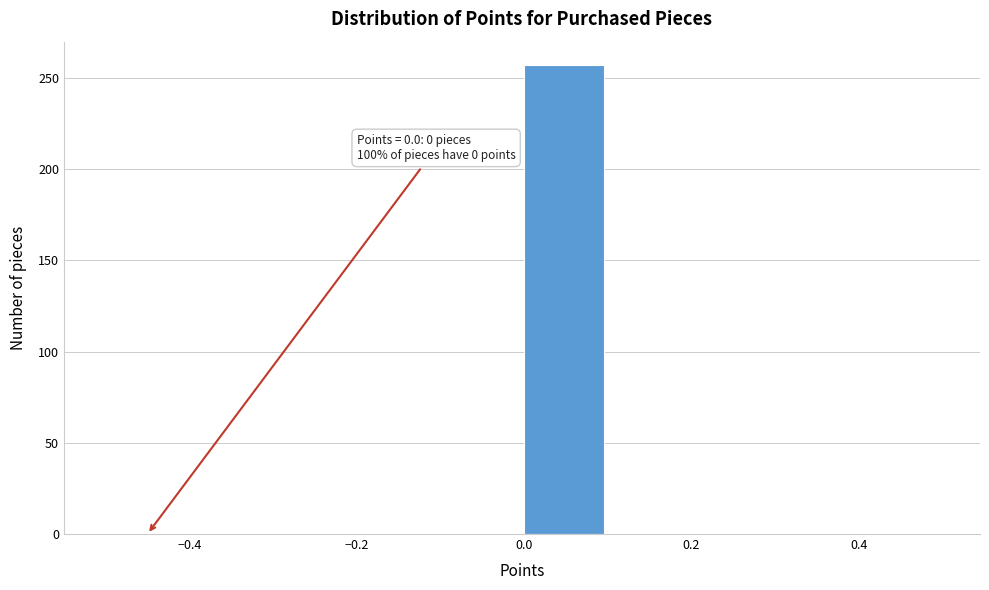

Over which range of the x-axis is the bar tallest?

0.0 to 0.1